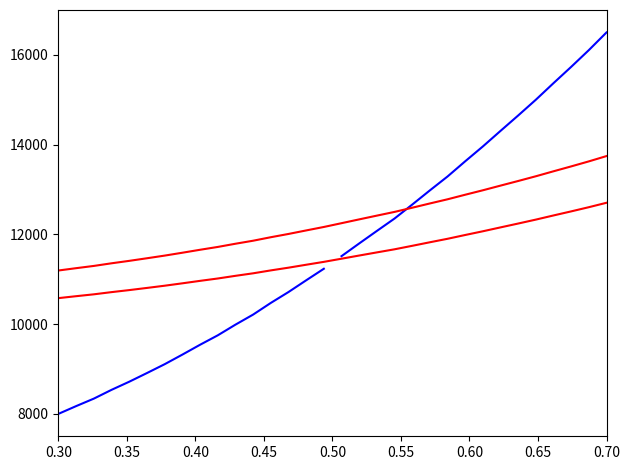

What is the difference between the maximum and minimum values?

2550.0